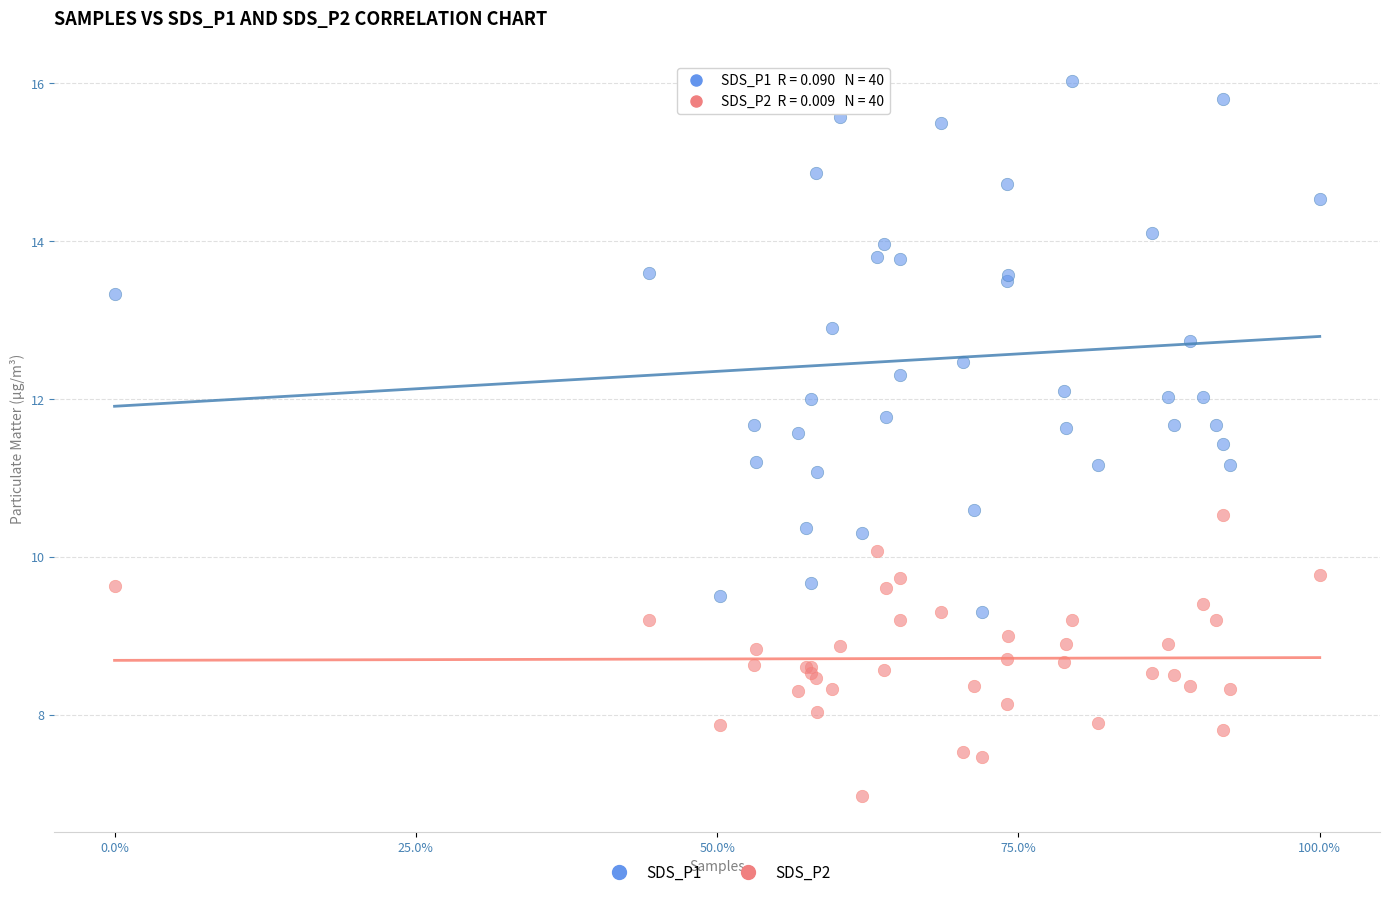

Which series contains the highest Y value?

SDS_P1